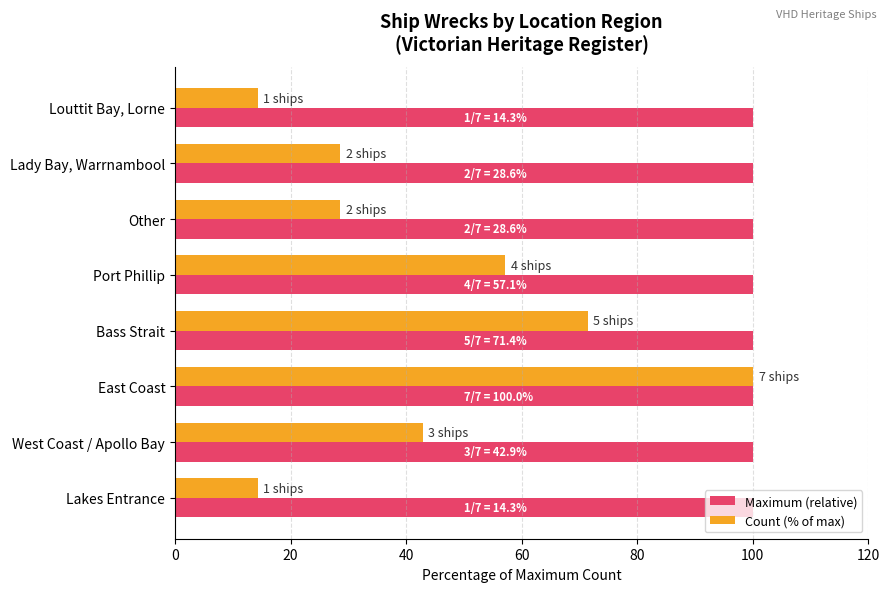

Which series has the largest total across all categories?

Maximum (relative)